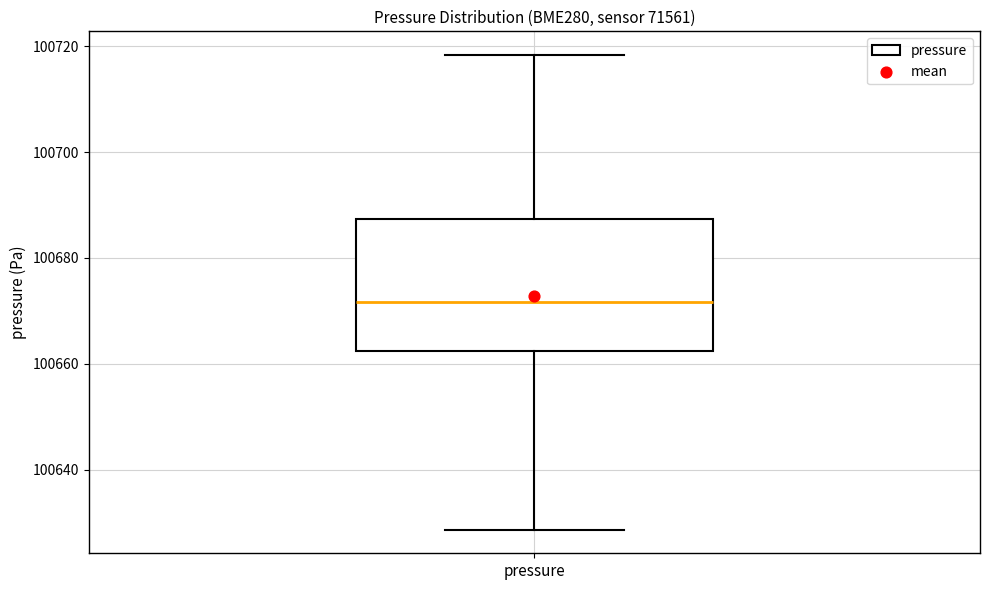

Read this box plot against the y-axis: the position of the median line, the range covered by the box, and the ends of both whiskers. The values are not printed on the chart, so give them approximately, as read against the axis.

median 100672, box 100662 to 100688, whiskers 100628 to 100718